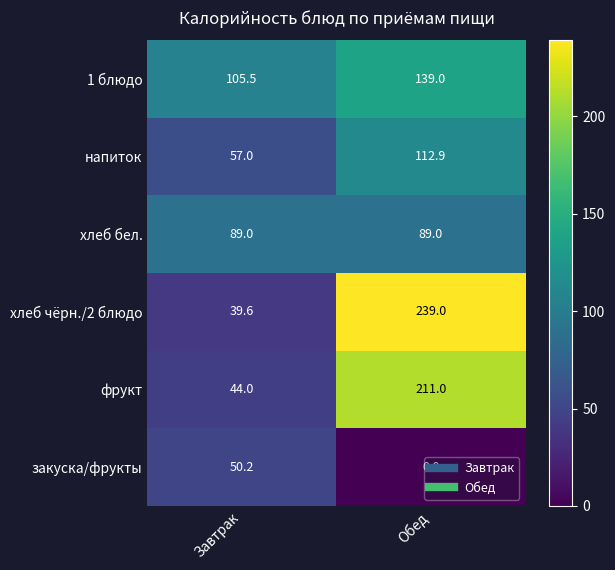

Which series has the widest spread of values?

хлеб чёрн./2 блюдо